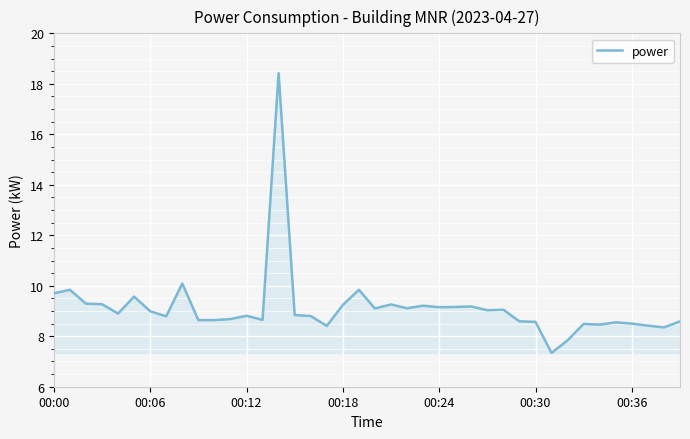

What is the minimum value shown in the chart?

7.3